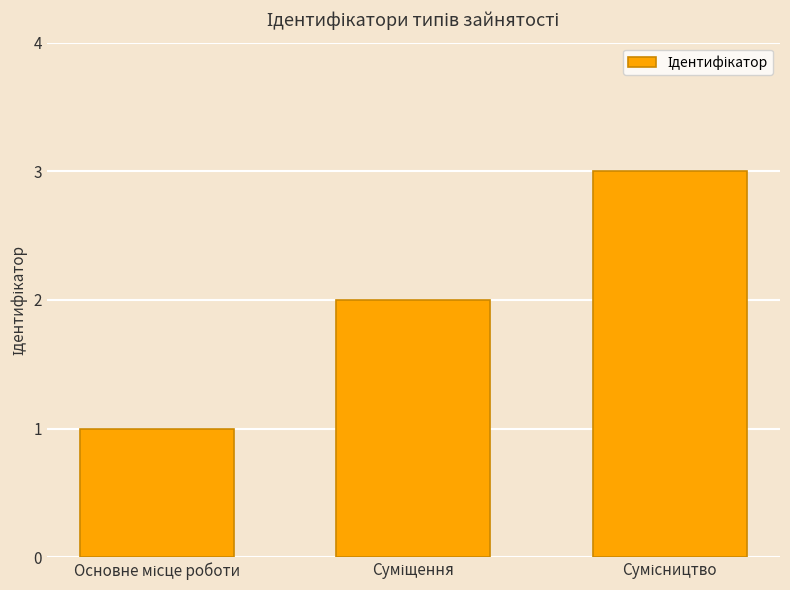

What is the sum of all values?

6